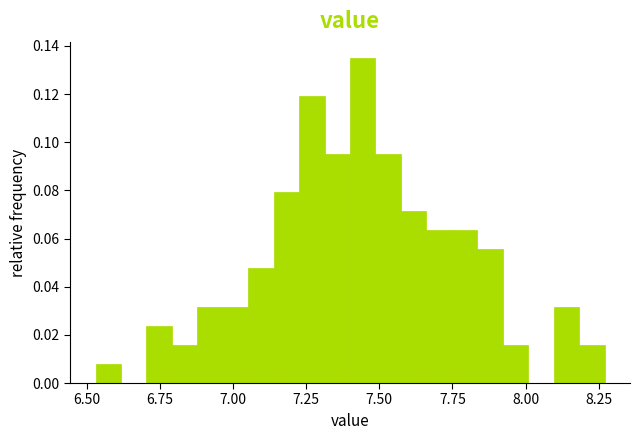

Read against the x-axis, roughly where is the centre of the tallest bar?

7.45